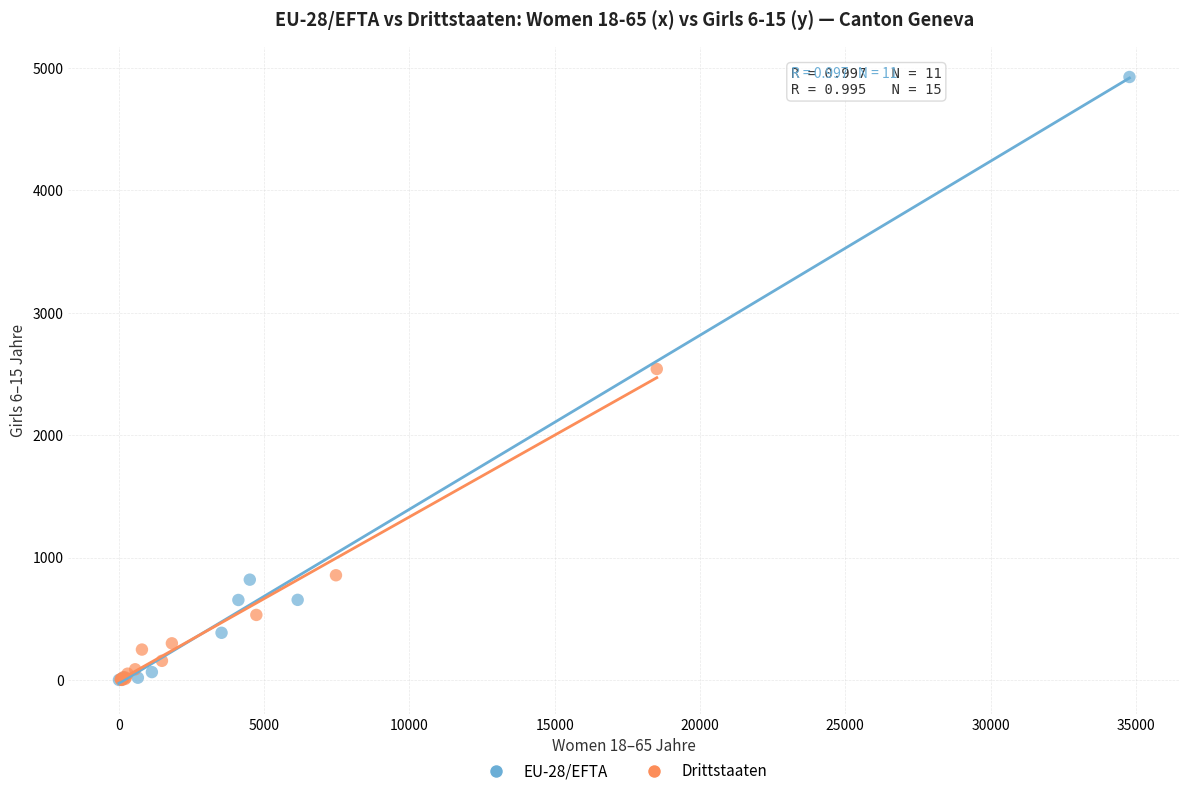

Which series has the largest Y range (max minus min)?

EU-28/EFTA